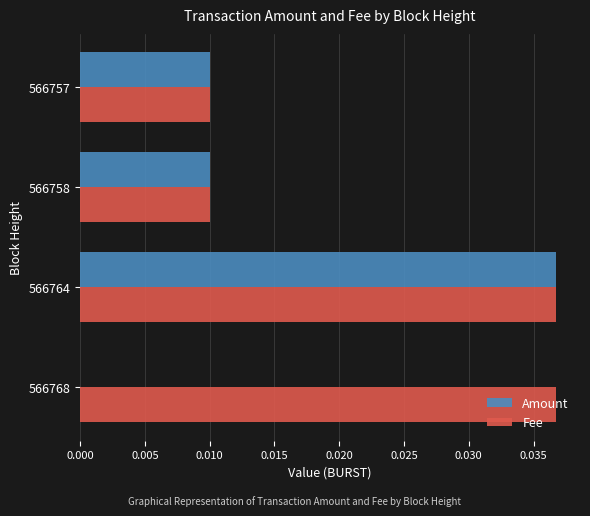

True or false: Fee has a value of 0.0 at 566768.

True